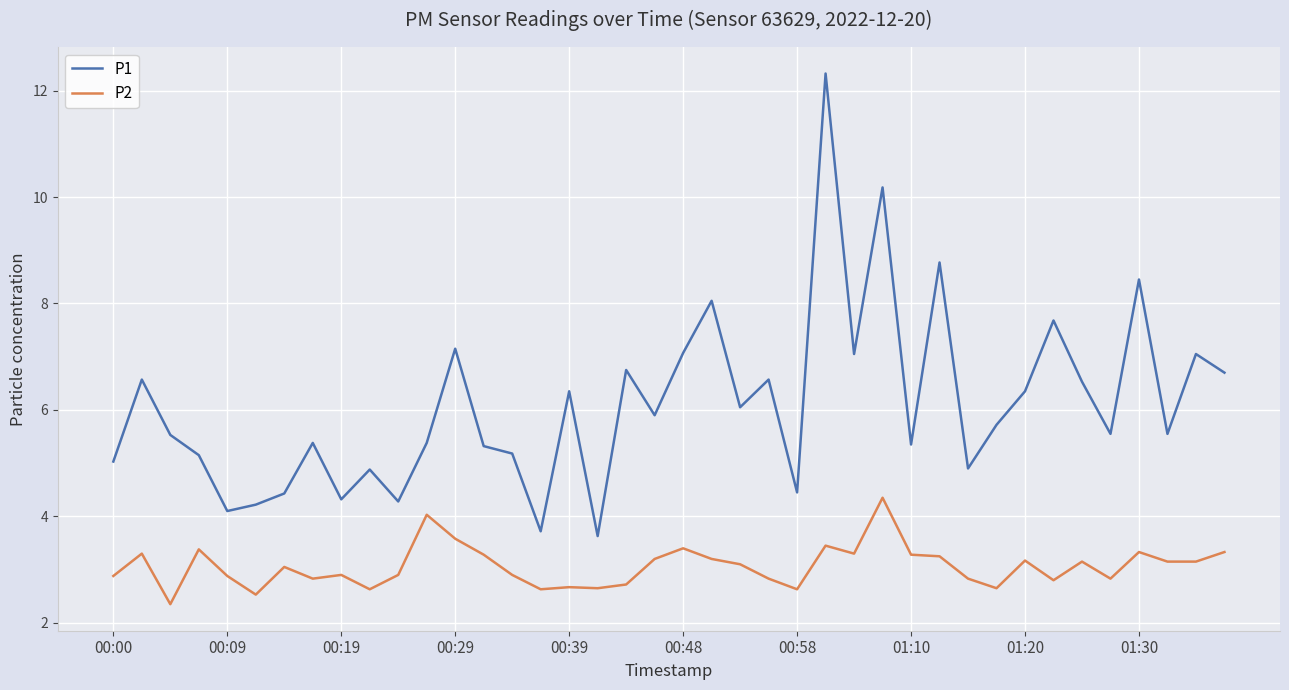

What is the maximum value for P1?

12.3